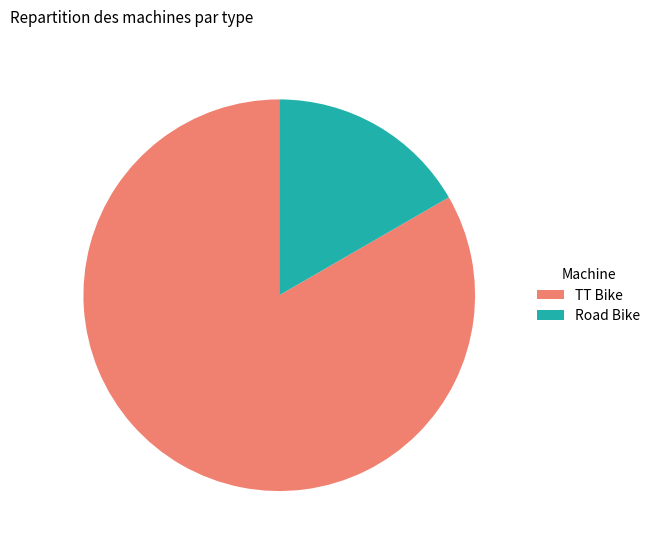

What is the majority slice?

TT Bike